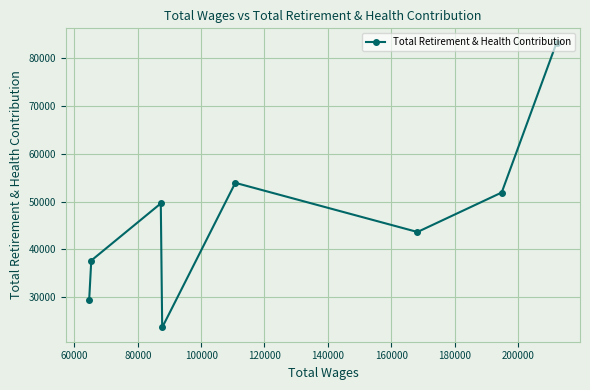

What is the value of the 8th point from the left?

83317